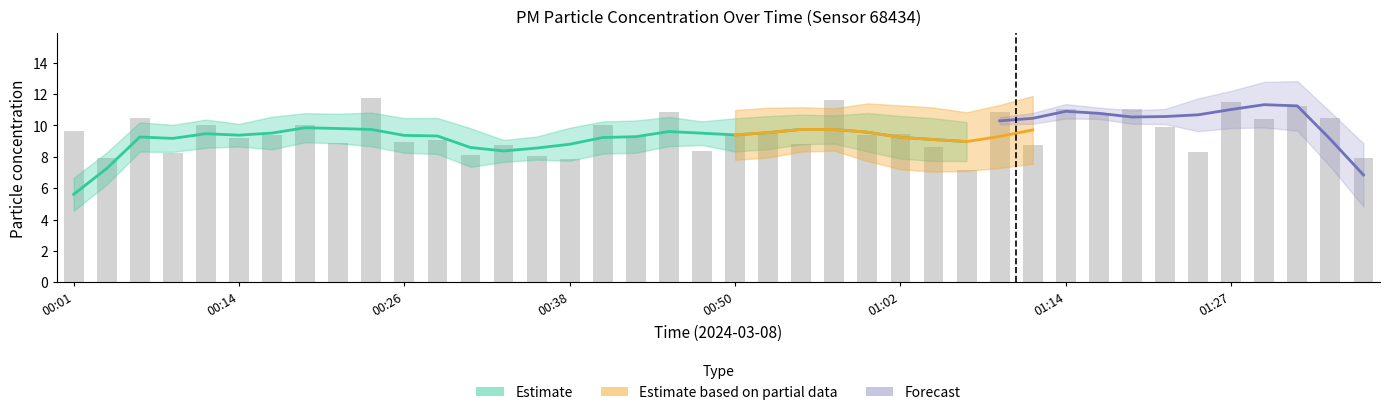

What is the value of the 36th bar from the left?

11.5